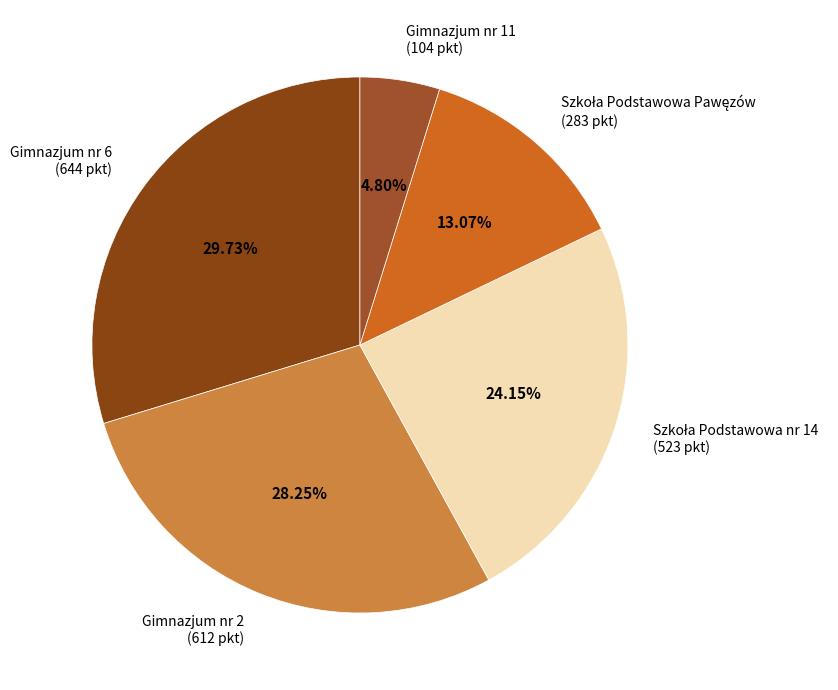

How many slices are in this pie chart?

5